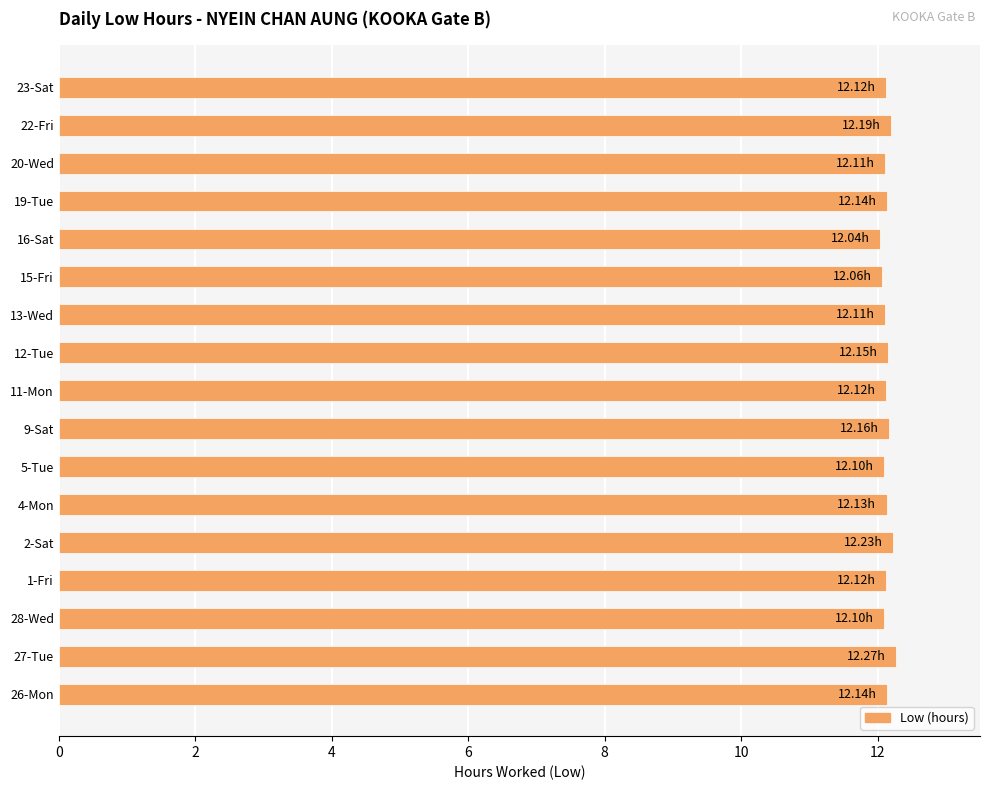

What is the average value?

12.1